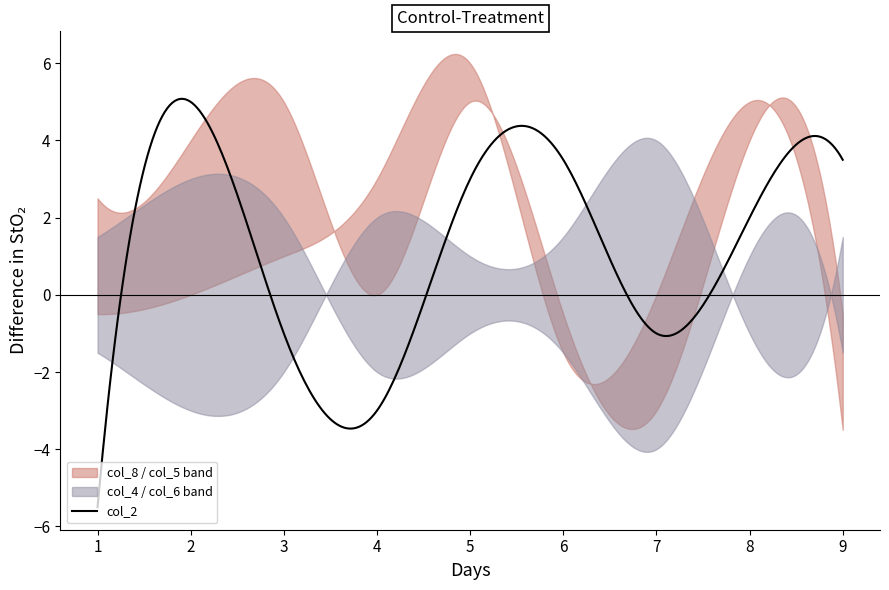

What is the highest value of the col_2 series?

5.1